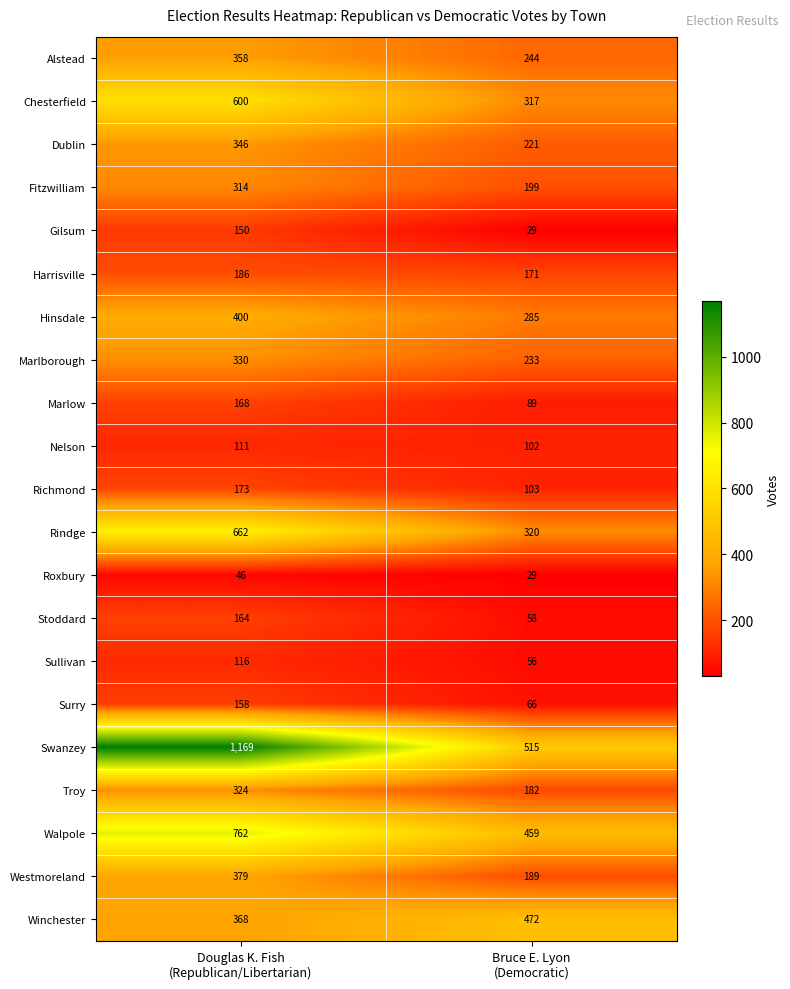

Which series has the largest total across all categories?

Swanzey